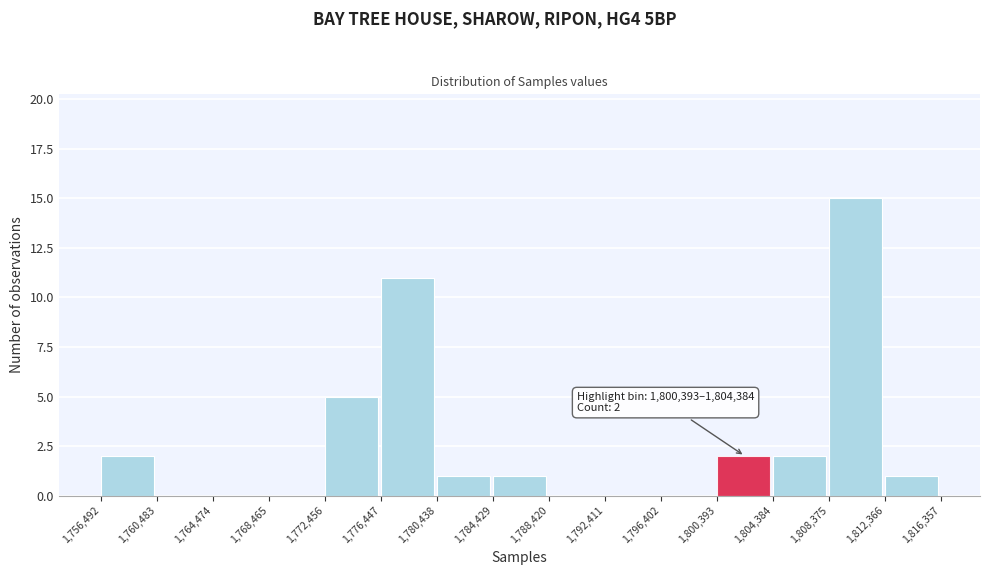

Which range on the x-axis has the tallest bar?

1,808,375 to 1,812,366